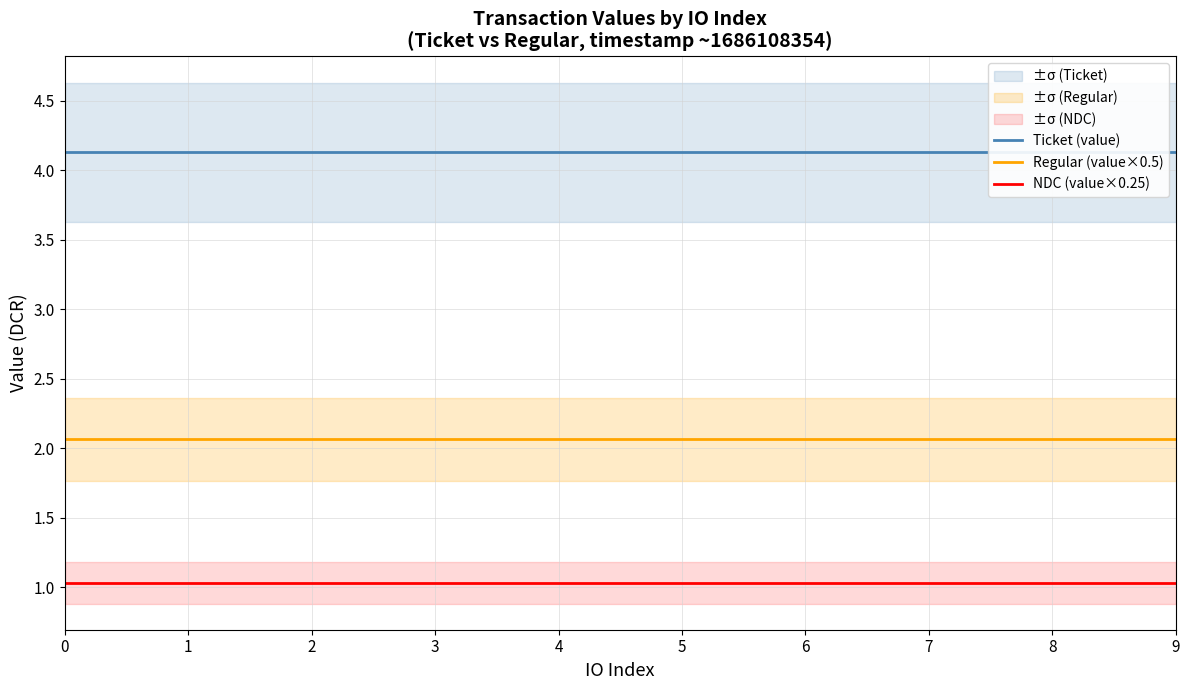

Reading right to left, extract all data points from this chart.

Ticket (value): 4.1	4.1	4.1	4.1	4.1	4.1	4.1	4.1	4.1	4.1
Regular (value×0.5): 2.1	2.1	2.1	2.1	2.1	2.1	2.1	2.1	2.1	2.1
NDC (value×0.25): 1.0	1.0	1.0	1.0	1.0	1.0	1.0	1.0	1.0	1.0